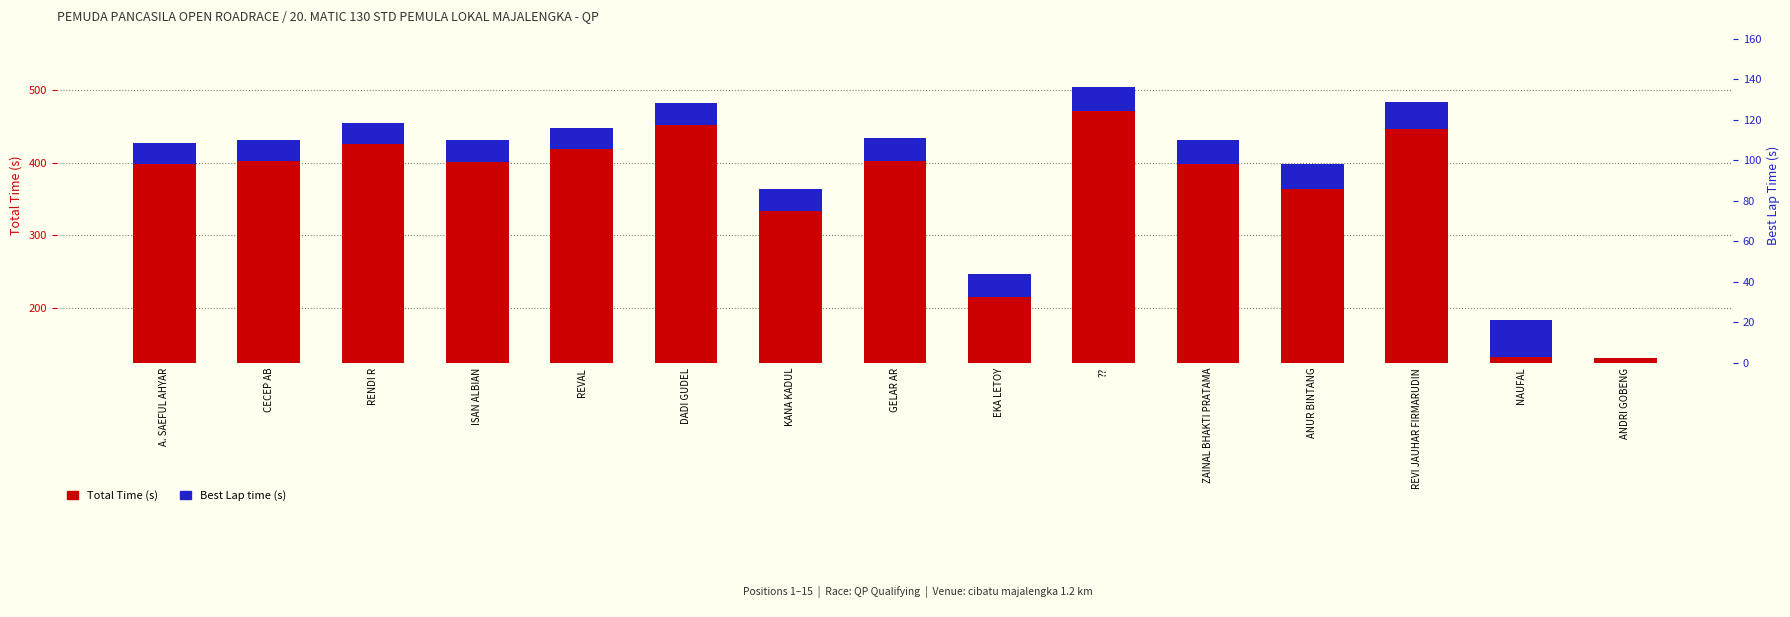

What are all the series names shown in the legend?

Total Time (s), Best Lap time (s)